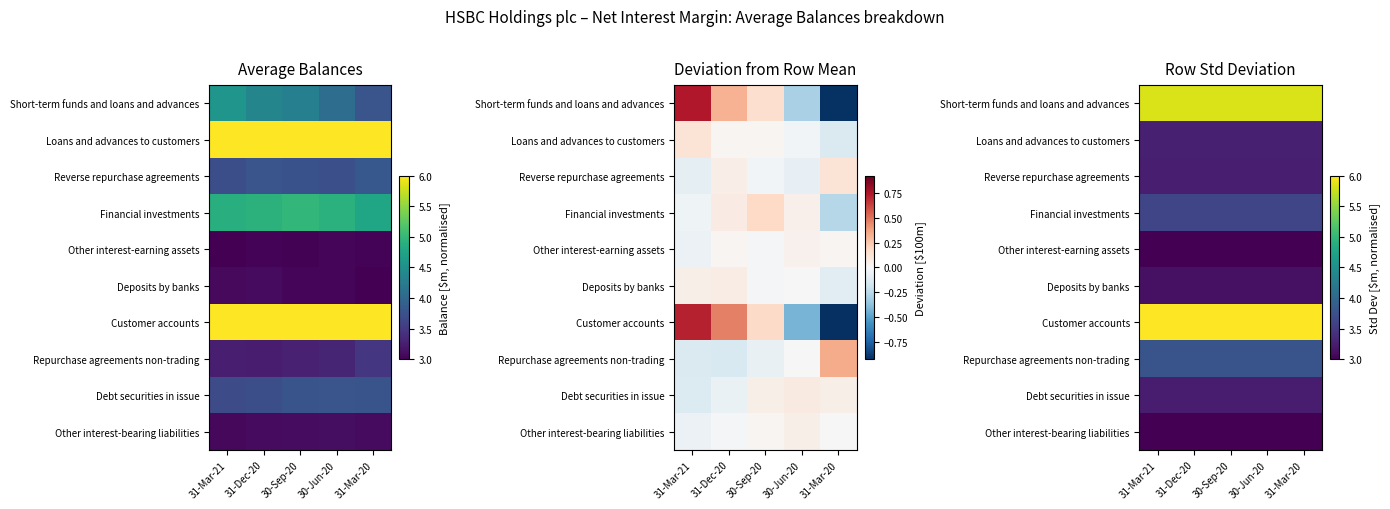

At which label does Short-term funds and loans and advances reach its peak?

31-Mar-21